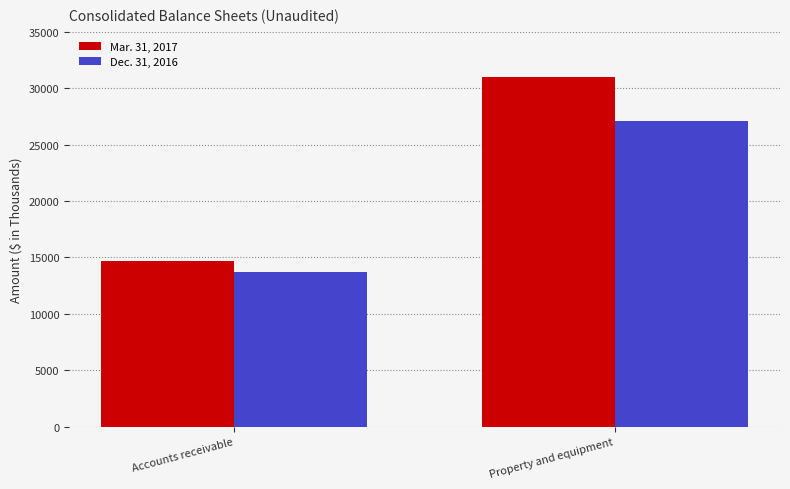

Count the Mar. 31, 2017 values in the range 14644 to 31012.

2